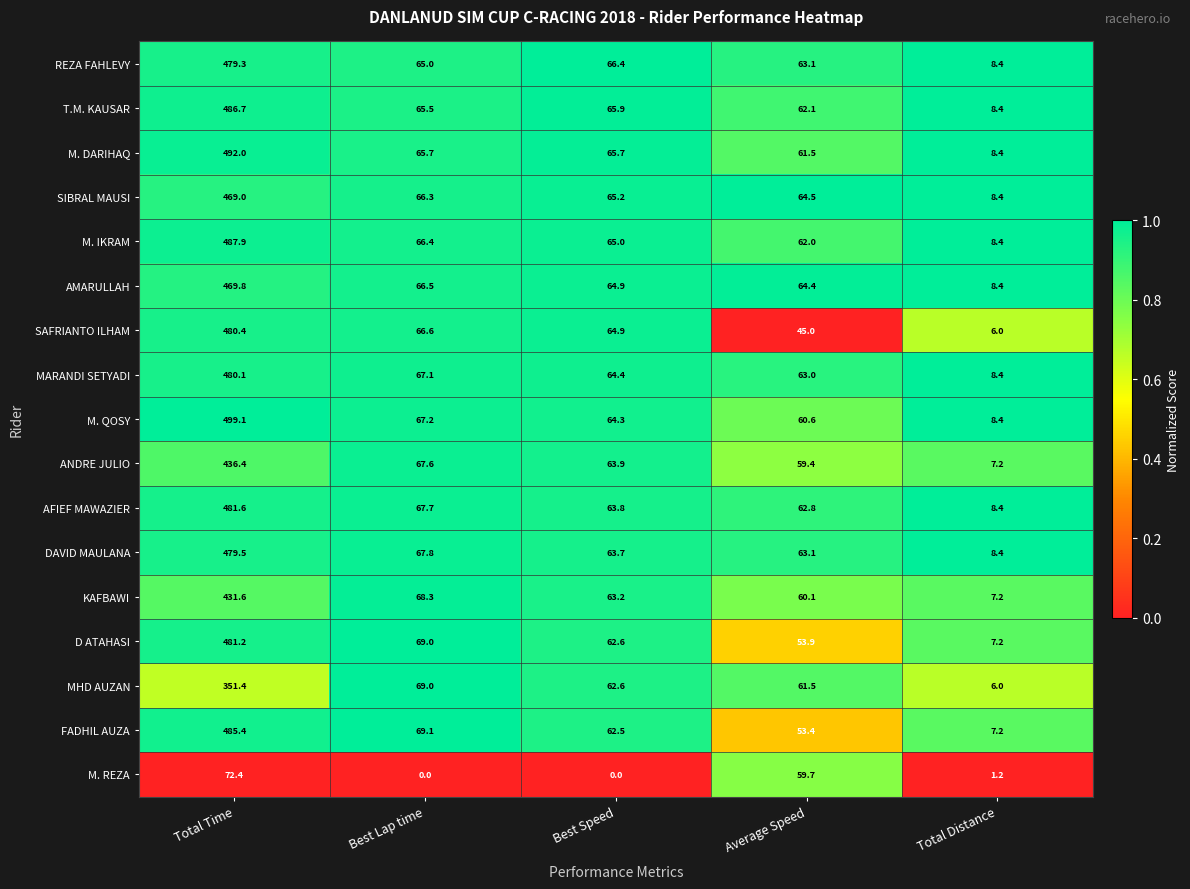

What is the difference between the AFIEF MAWAZIER values at Best Lap time and Total Distance?

59.3